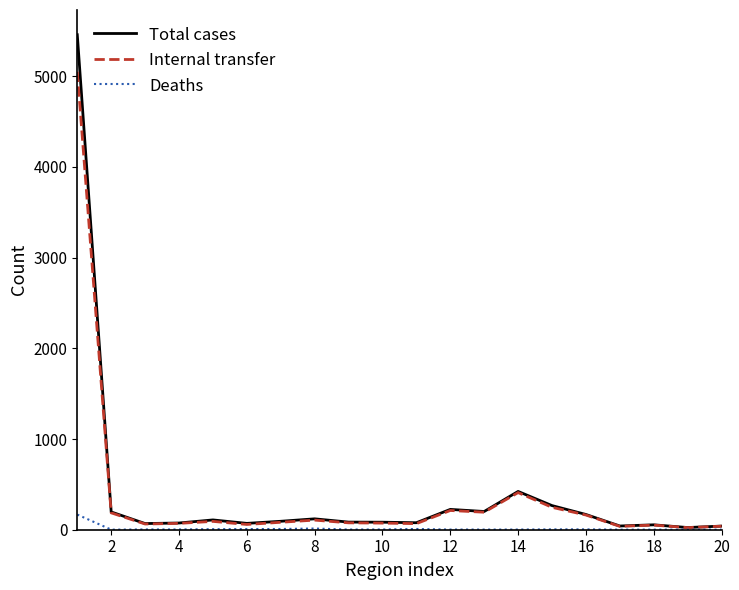

Which series has the largest range (max minus min)?

Total cases